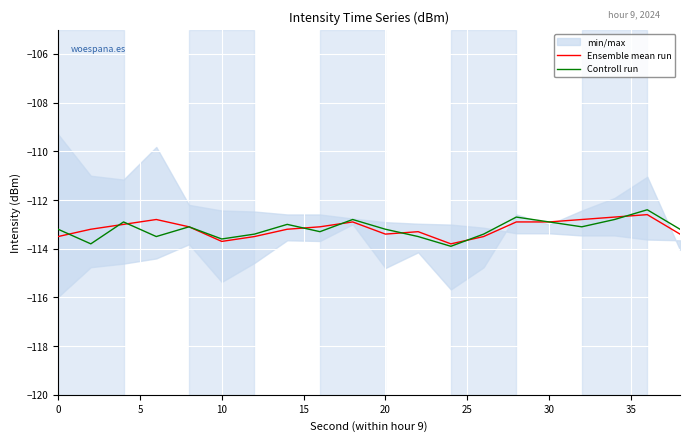

Which series has the largest range (max minus min)?

Controll run